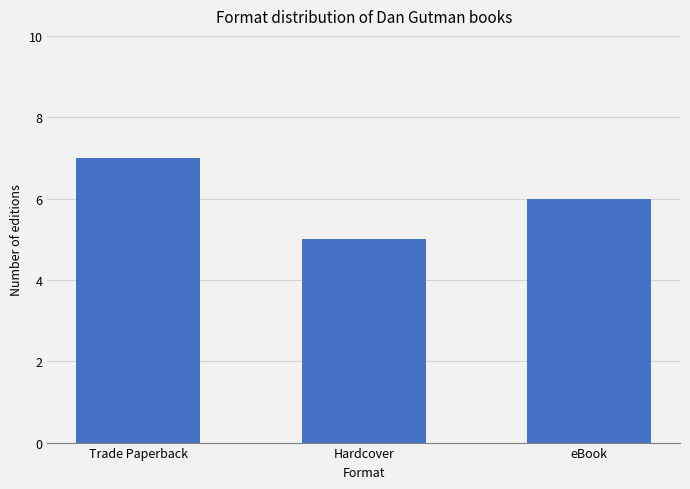

Is it true that the value at Hardcover is 9?

False